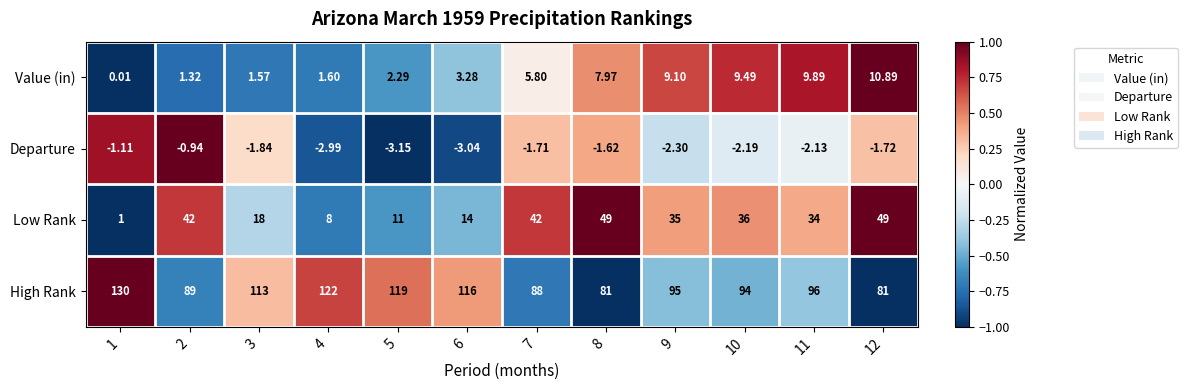

How many values in the Value (in) series exceed 5?

6